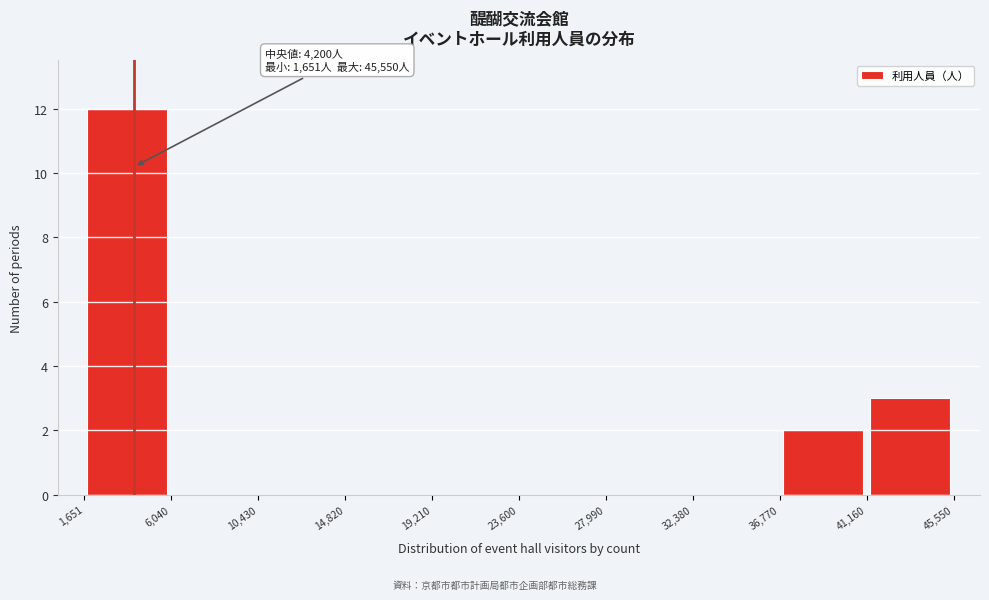

Over which range of the x-axis is the bar tallest?

1,651 to 6,040